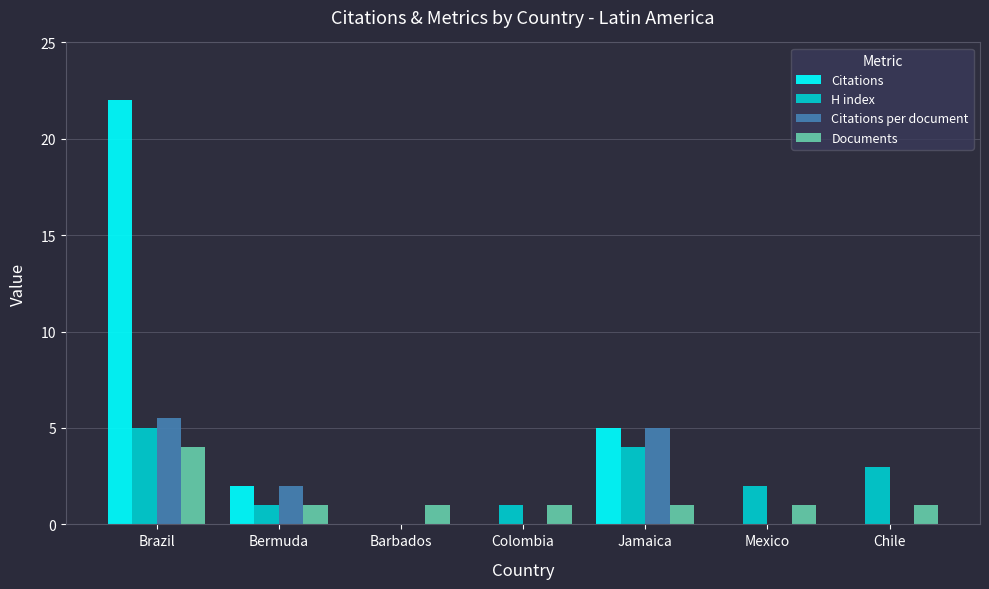

At which category is the sum across all series the highest?

Brazil